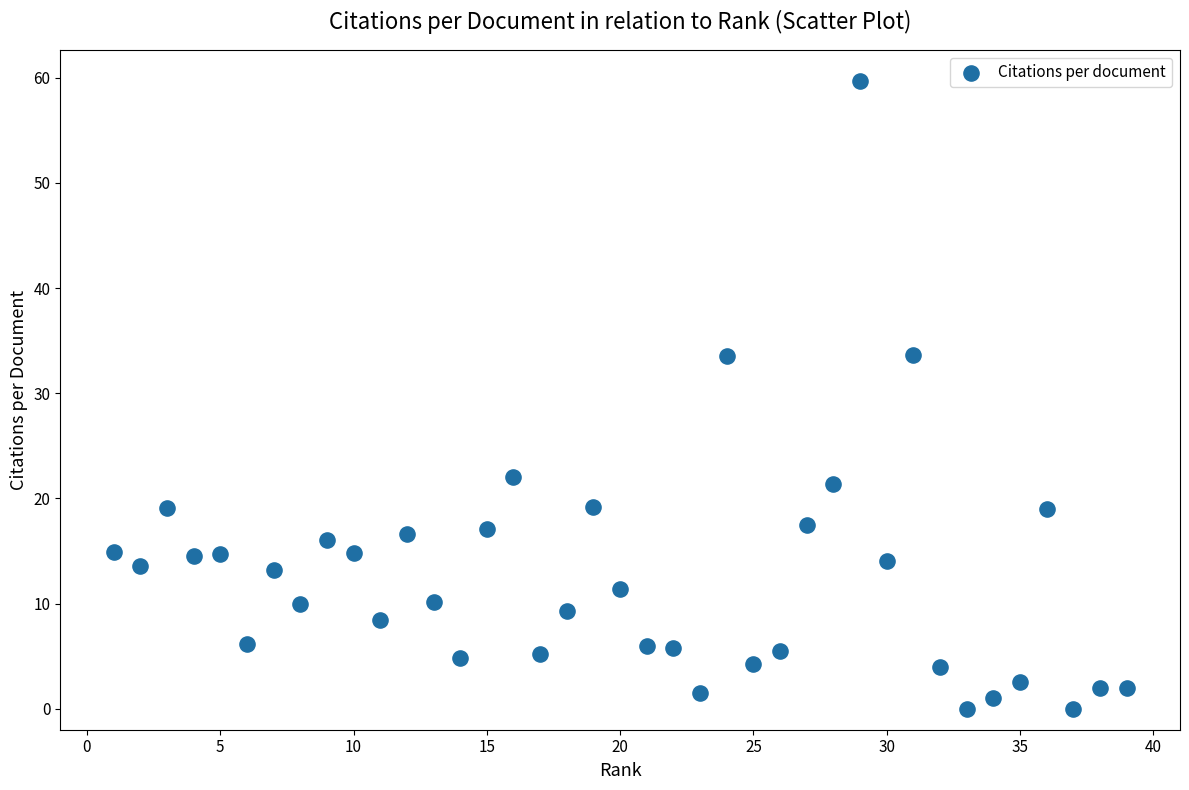

What is the range of Y values (max minus min)?

59.7